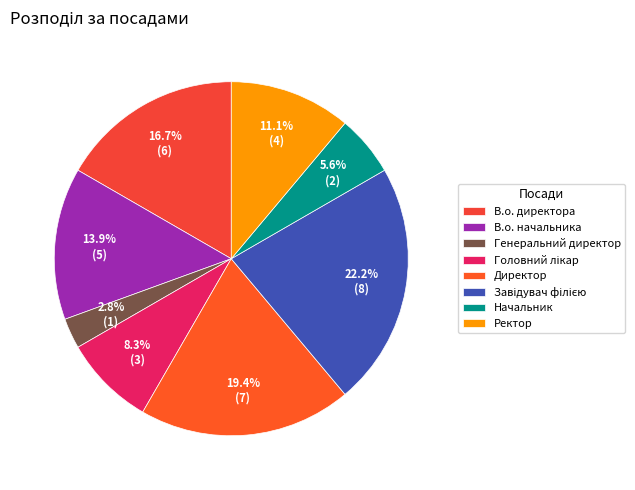

Which category has the smallest portion of the pie?

Генеральний директор